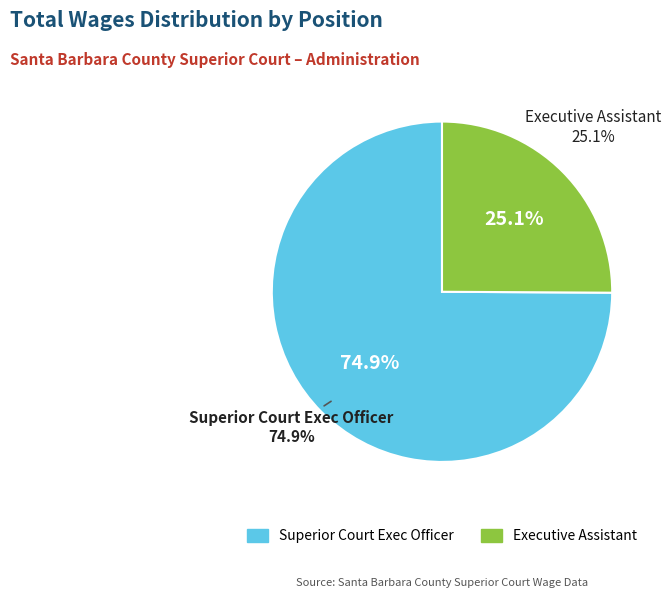

Between Superior Court Exec Officer and Executive Assistant, which is larger?

Superior Court Exec Officer